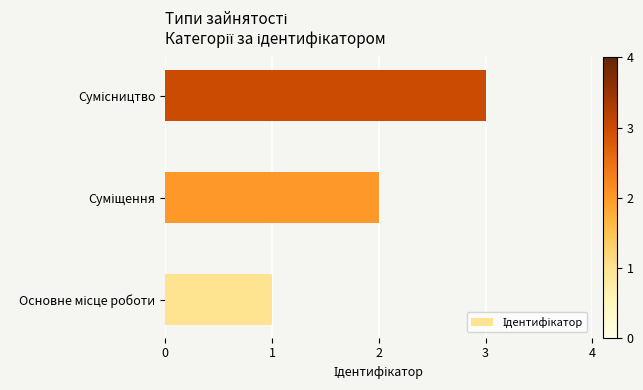

What is the maximum value shown in the chart?

3